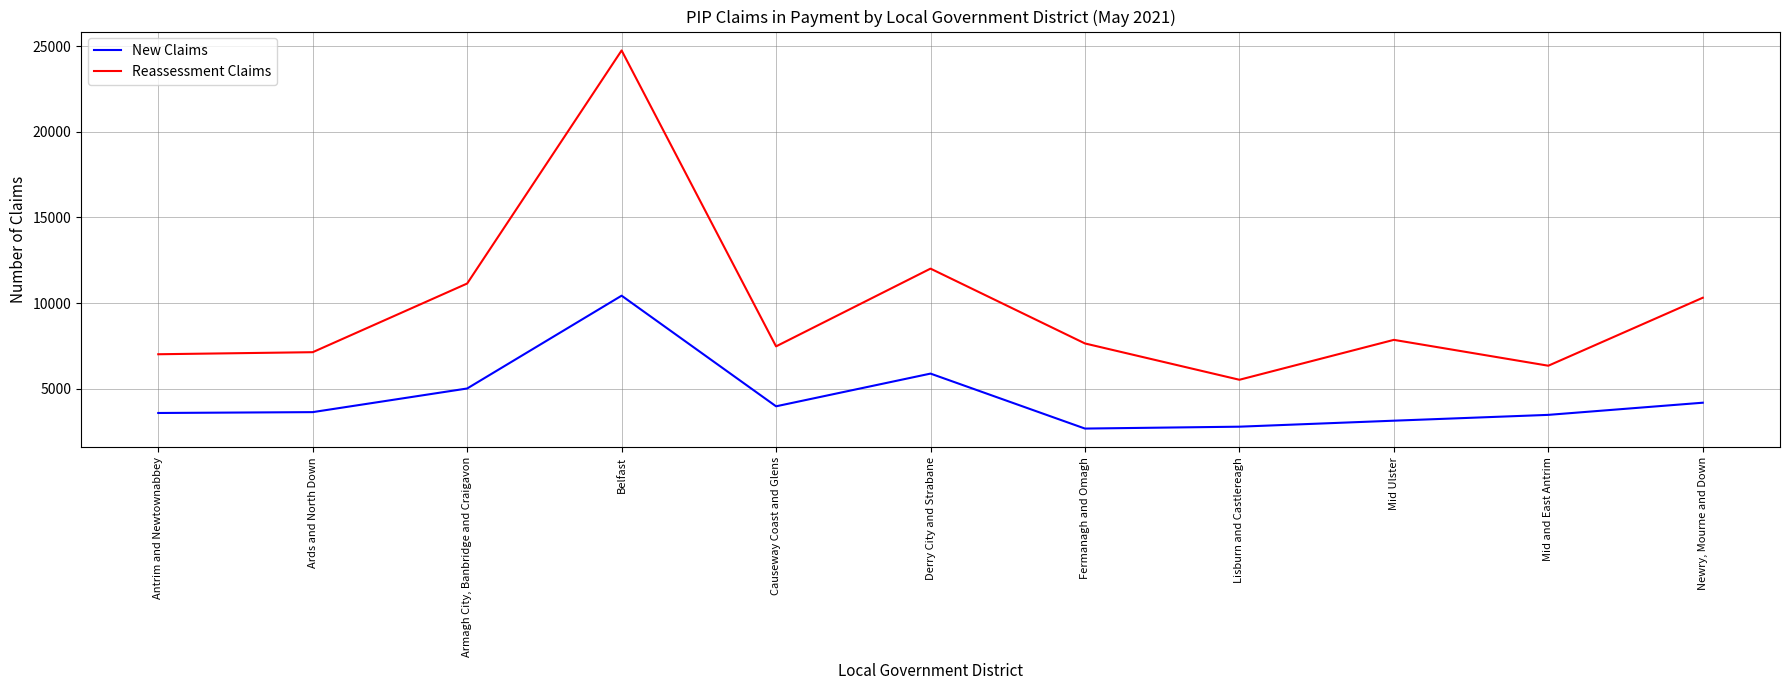

Is the value of New Claims at Armagh City, Banbridge and Craigavon greater than the value of Reassessment Claims at Mid and East Antrim?

No